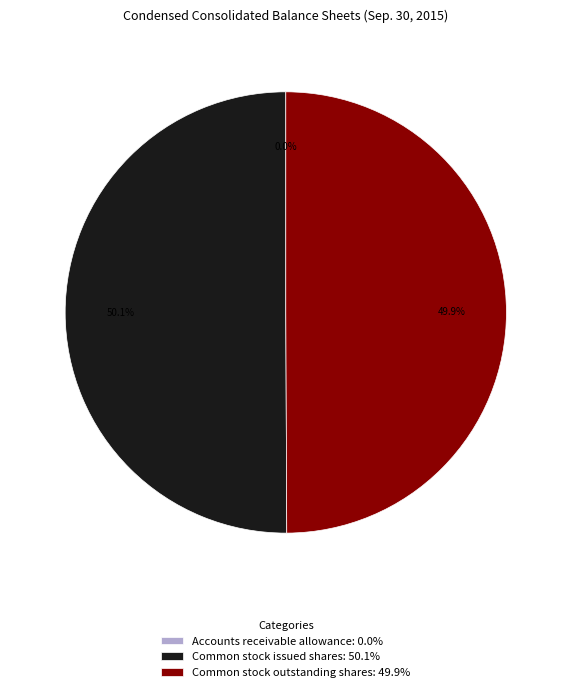

How much of the chart is everything except Common stock issued shares?

49.9%